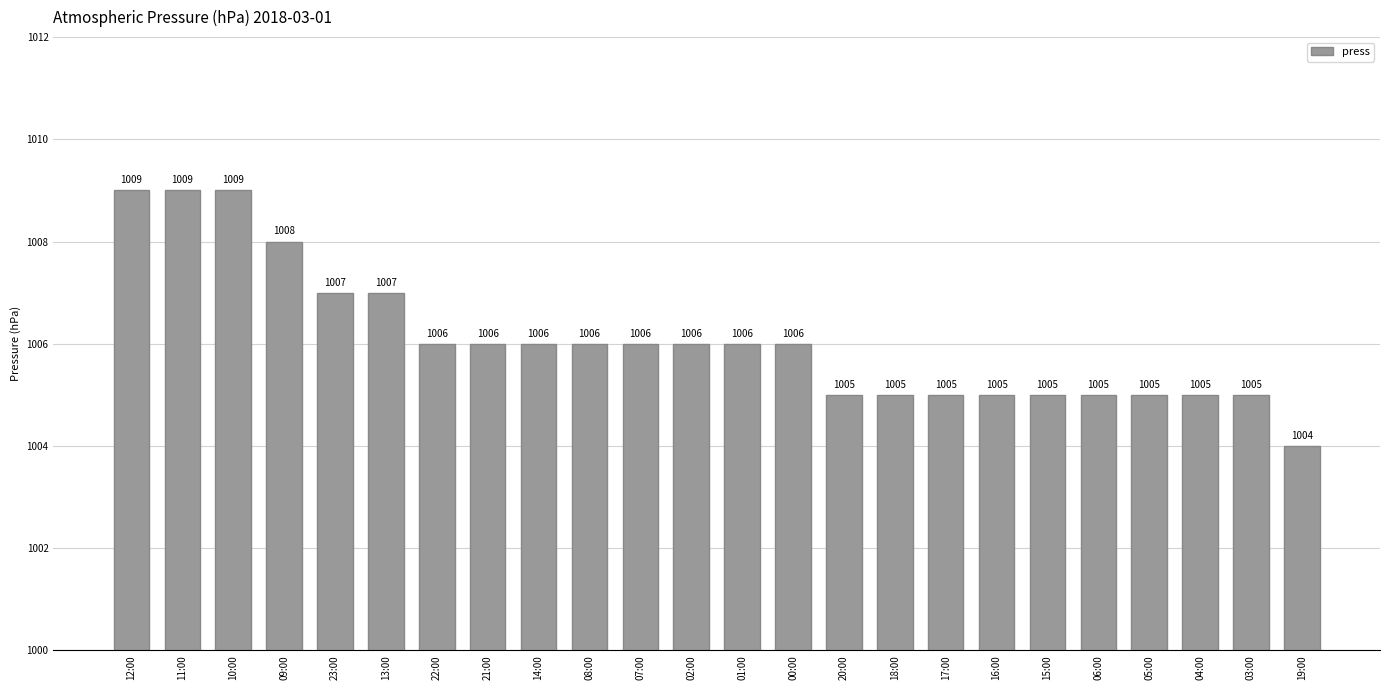

What is the difference between the second highest and minimum values?

5